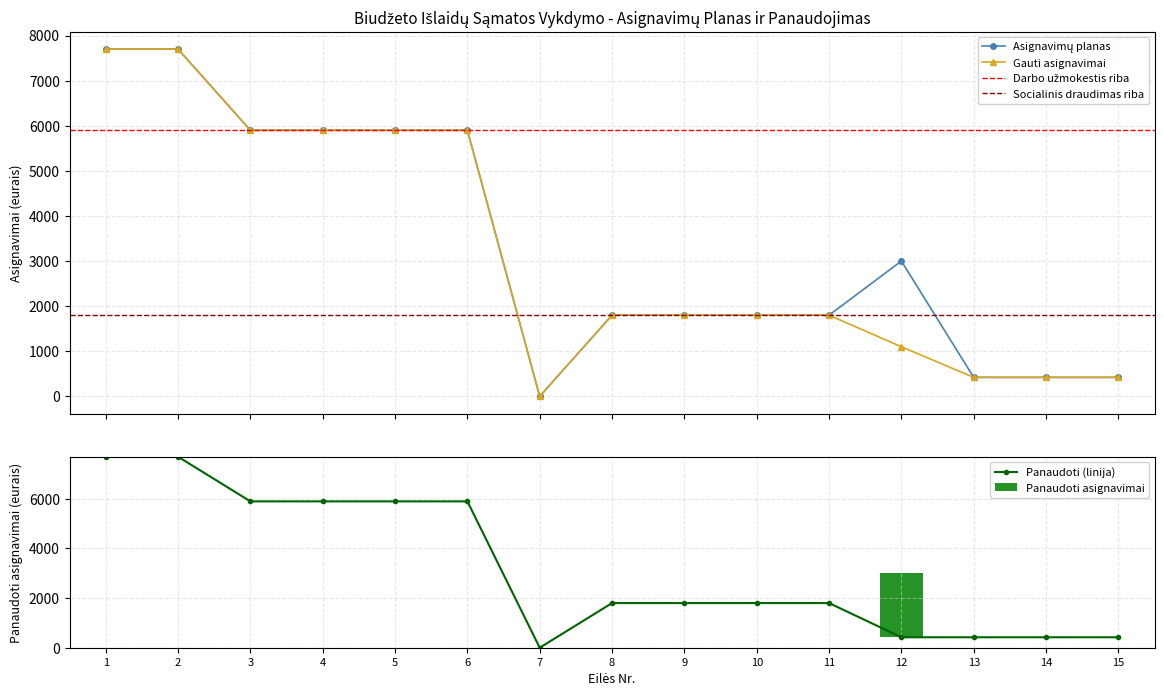

Which series has the widest spread of values?

Asignavimų planas